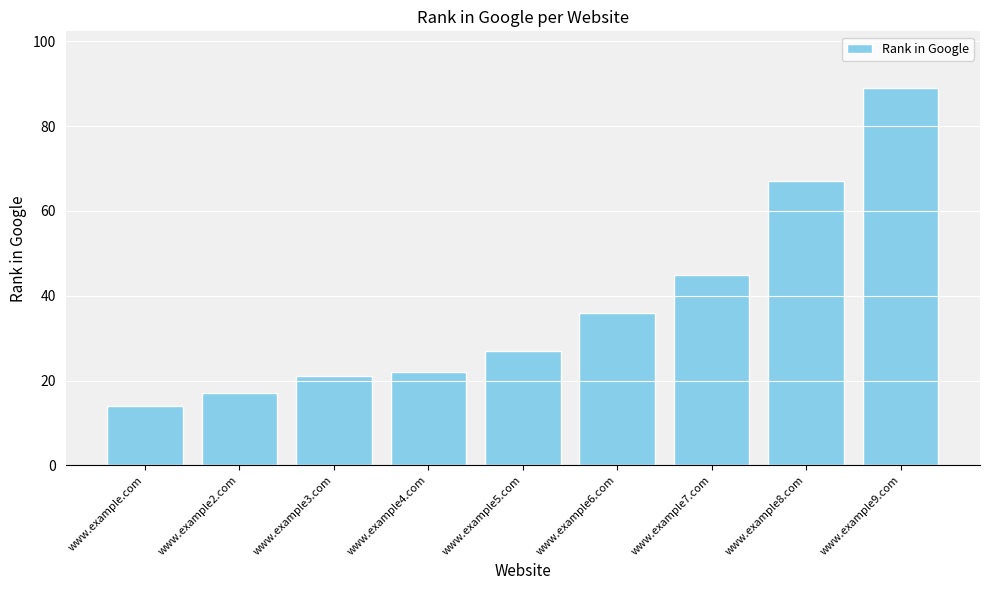

What is the label of the 4th bar from the right?

www.example6.com